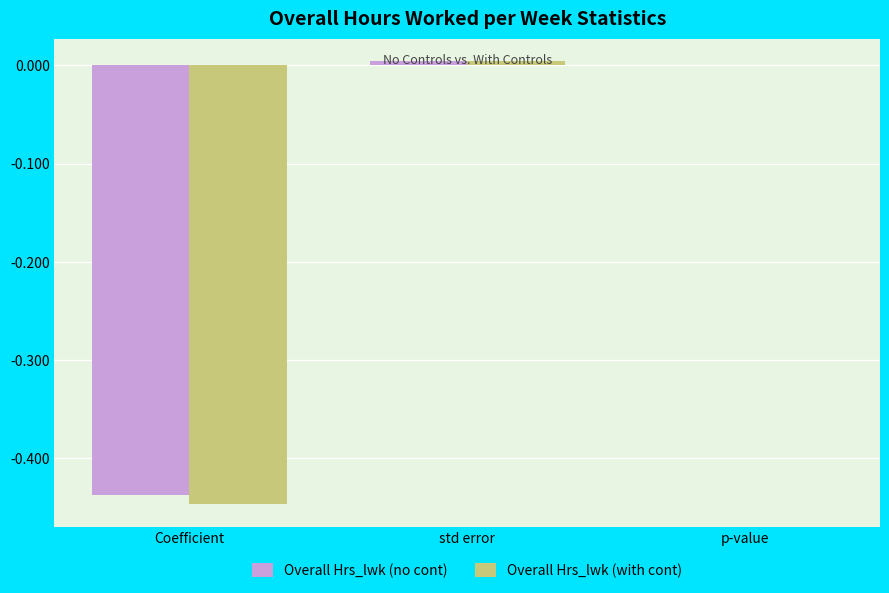

What is the total value across all series at Coefficient?

-0.9